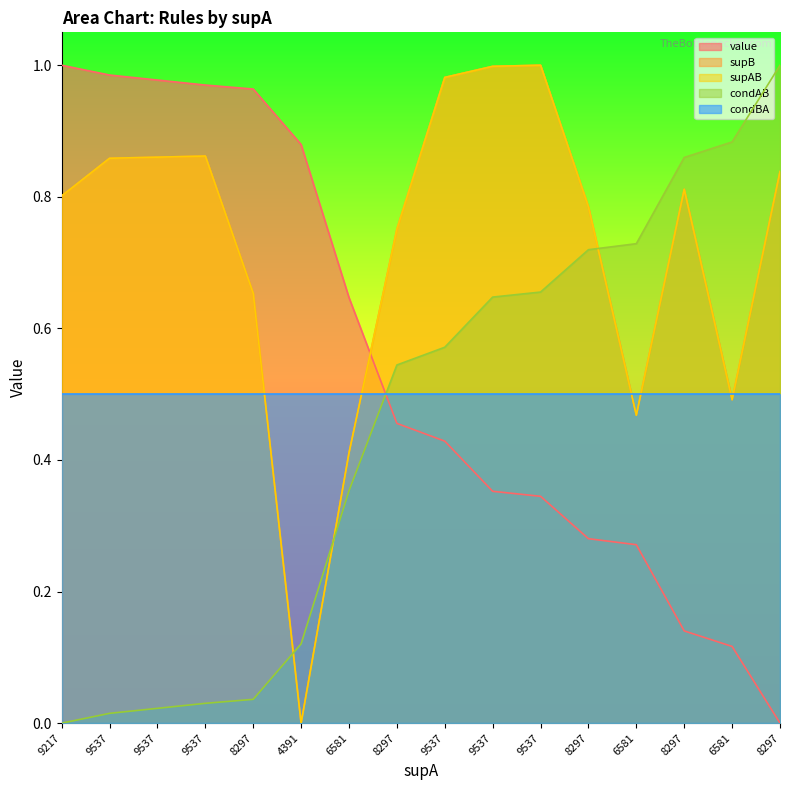

What is the average value of the supB series?

0.7